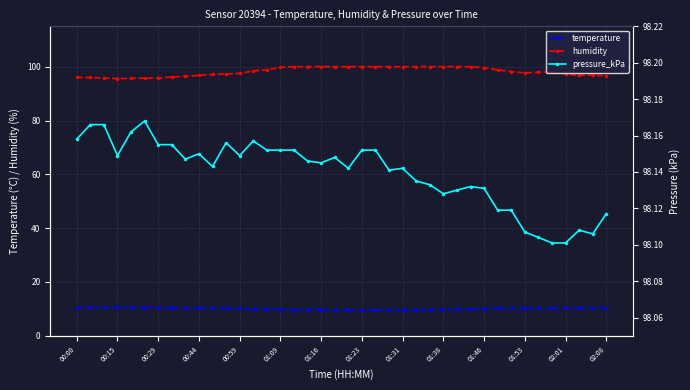

What is the maximum value for humidity?

100.0